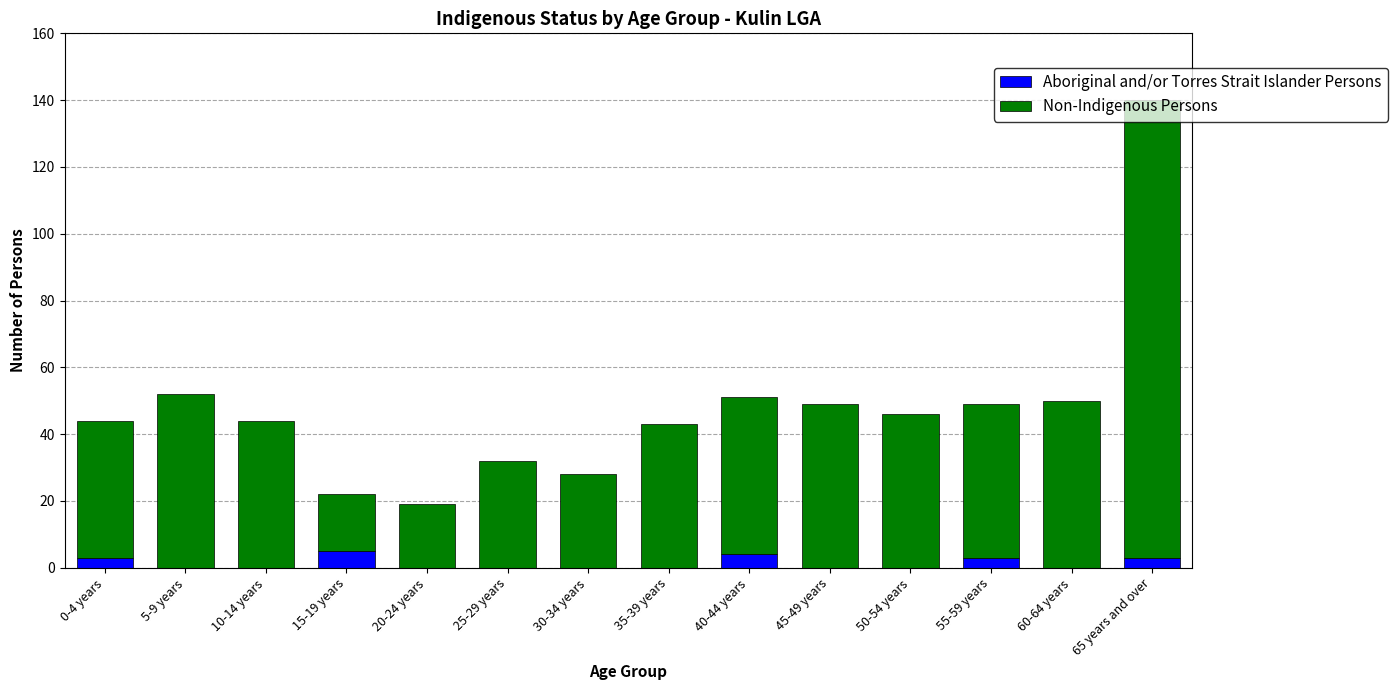

At which category is the sum across all series the highest?

65 years and over